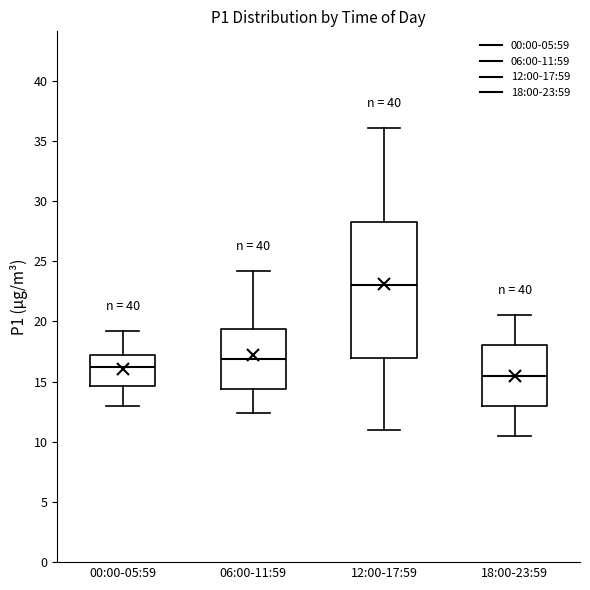

Where does the upper whisker of the box for 12:00-17:59 end on the y-axis? The values are not printed on the chart, so give them approximately, as read against the axis.

36.0